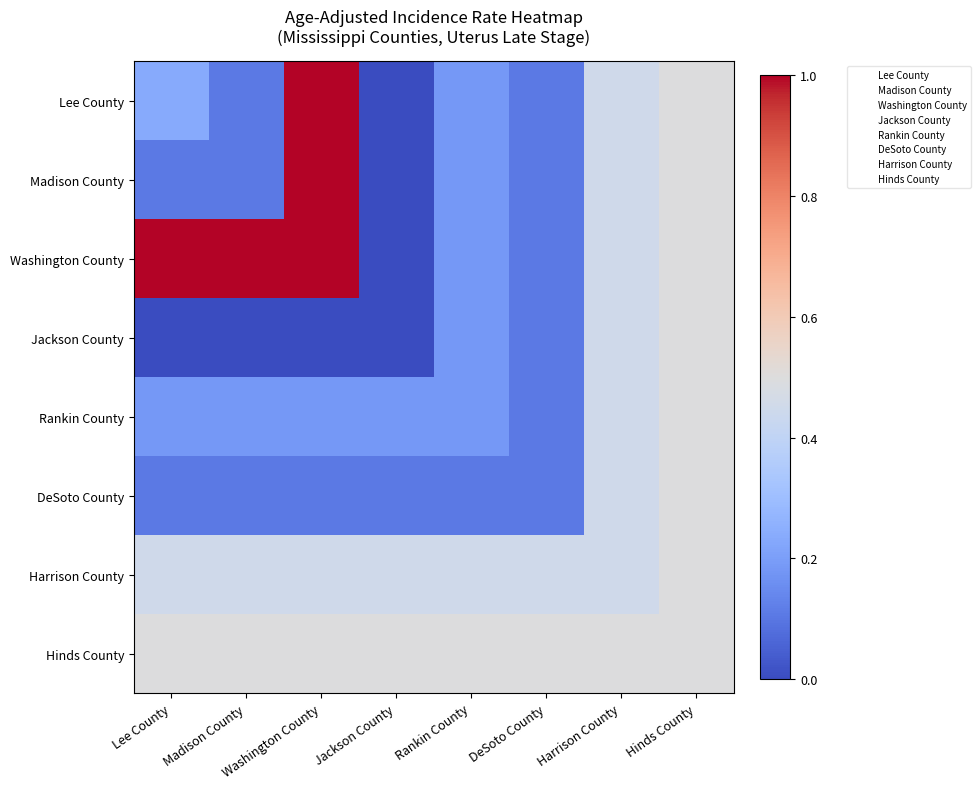

What is the total value across all series at Rankin County?

2.0